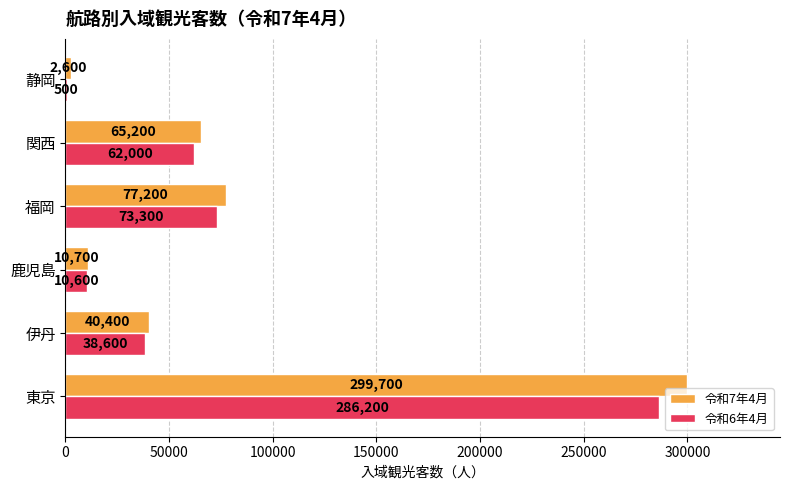

Which series has the largest range (max minus min)?

令和7年4月